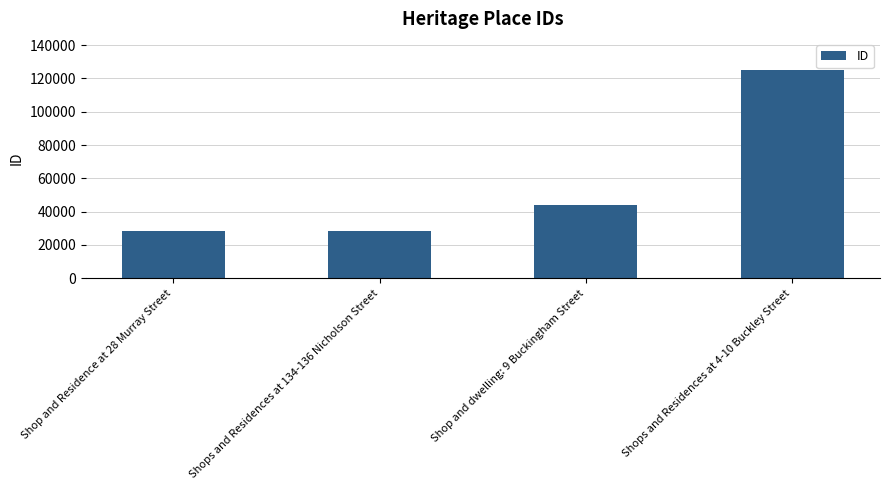

What is the sum of the values at Shop and Residence at 28 Murray Street and Shops and Residences at 4-10 Buckley Street?

153268